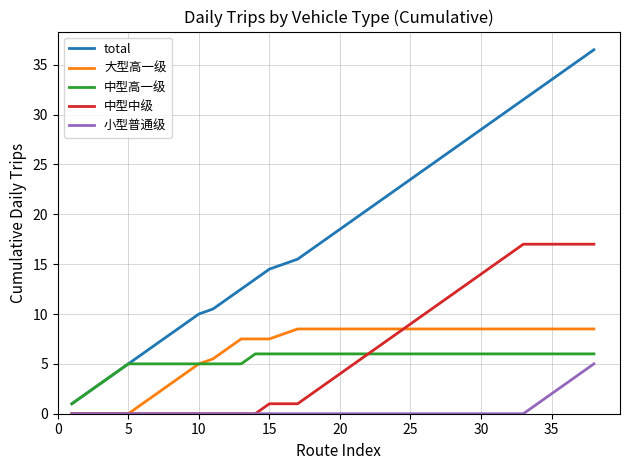

Which series has the largest range (max minus min)?

total